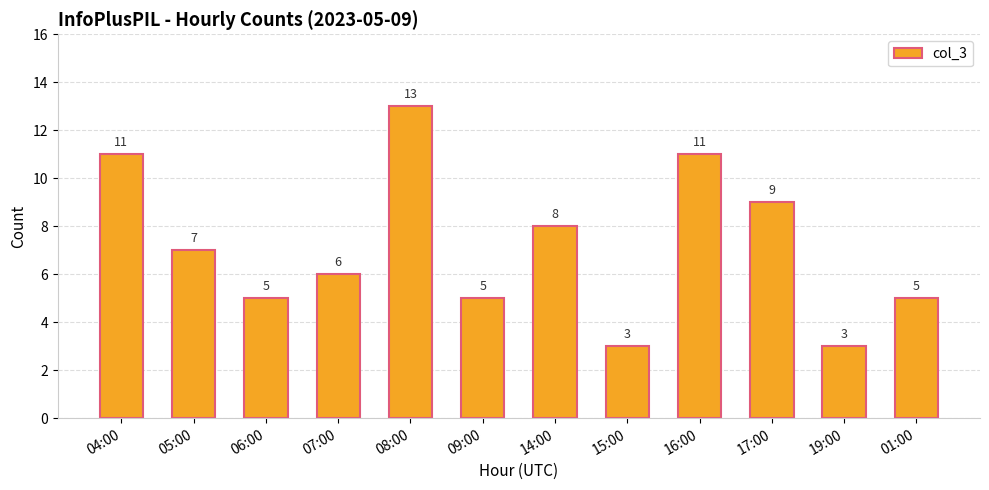

Which has a higher value, 01:00 or 19:00?

01:00